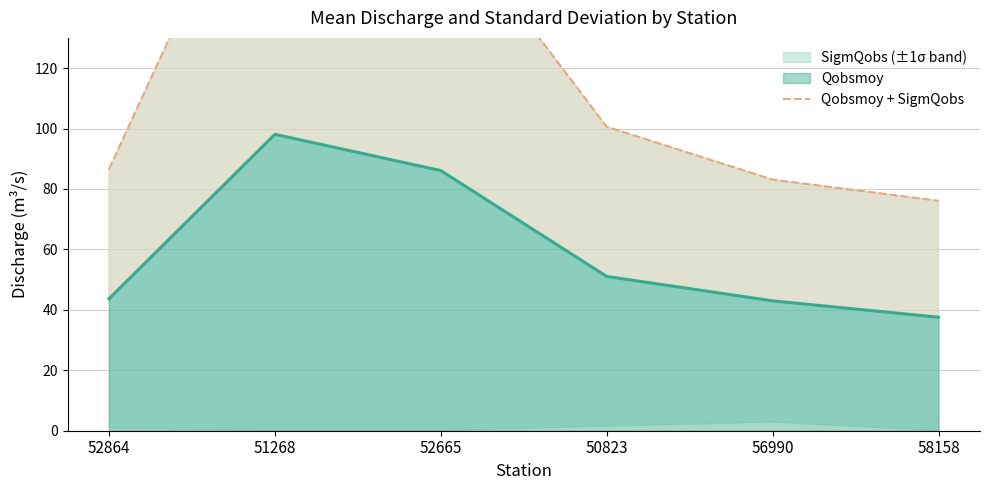

What is the ratio of the value at 51268 to the value at 52864?

2.4